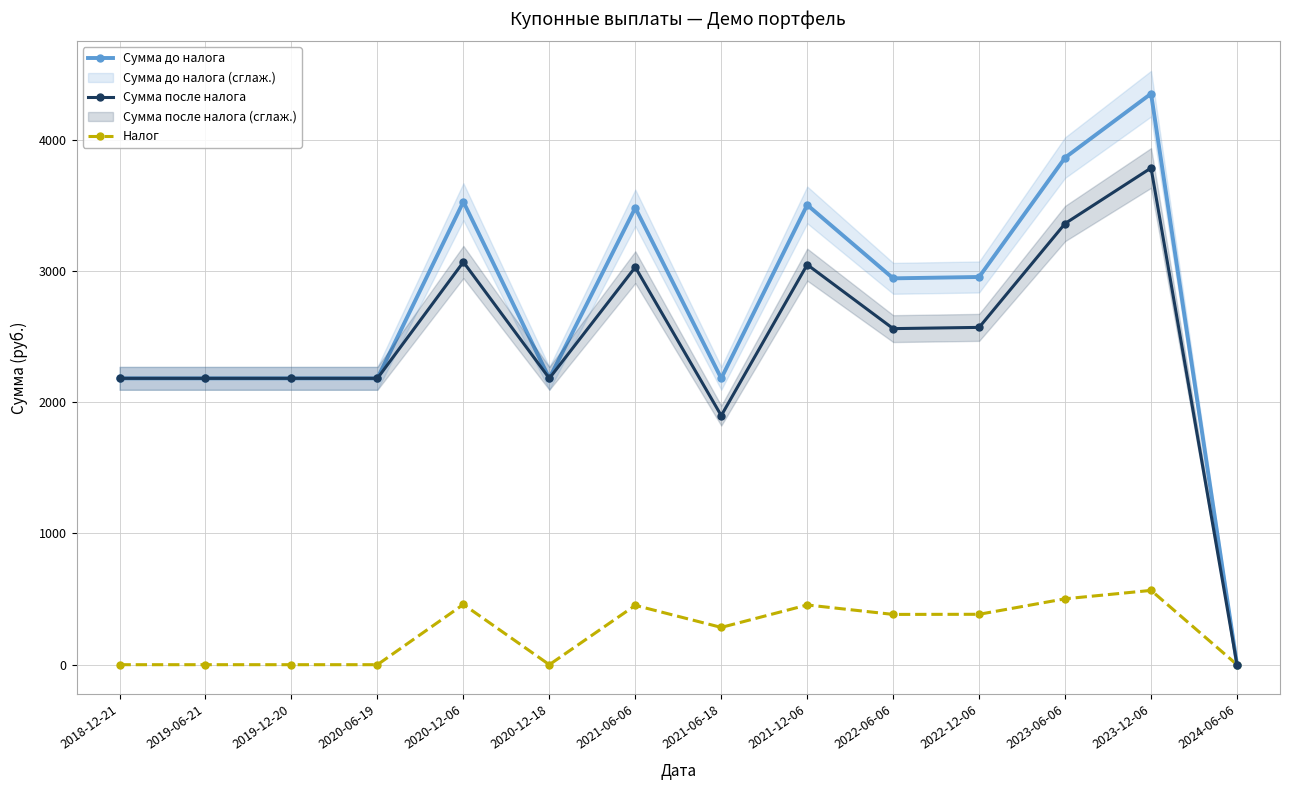

Rank the series at 2023-12-06 from highest to lowest value.

Сумма до налога, Сумма после налога, Налог